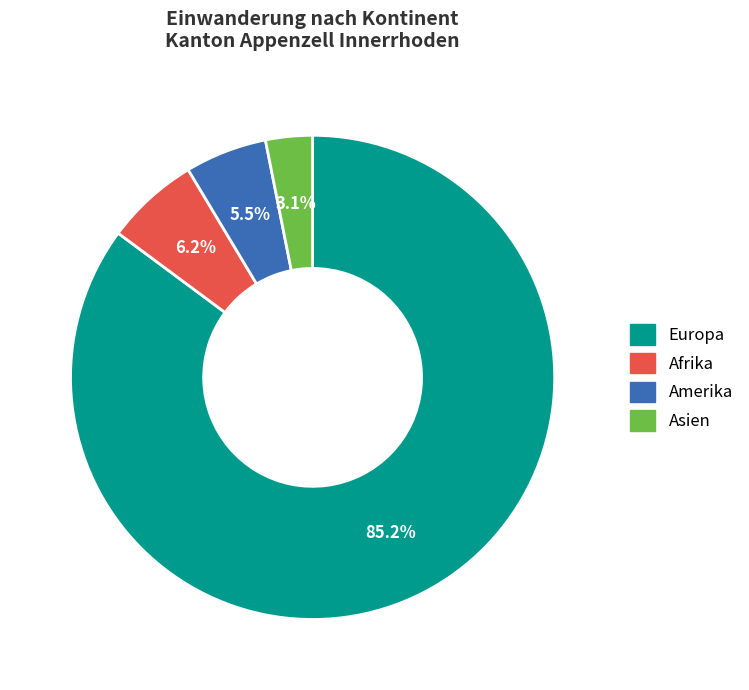

Is Afrika the majority of the pie?

No